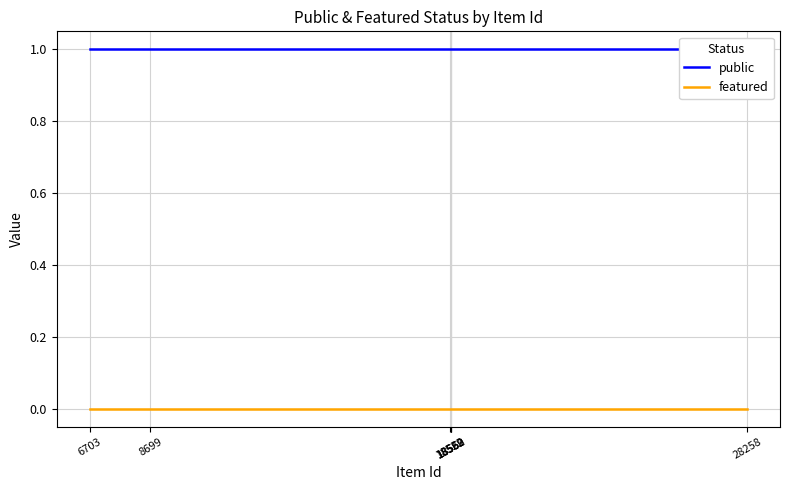

The public series shows 1 at 8699. True or false?

True